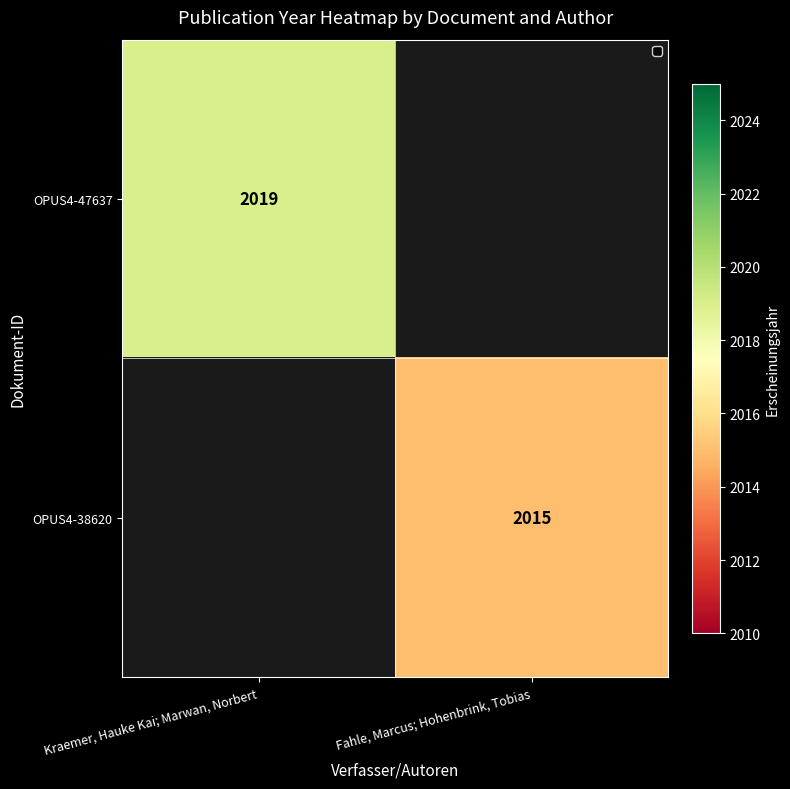

The OPUS4-47637 series shows 3198 at Kraemer, Hauke Kai; Marwan, Norbert. True or false?

False